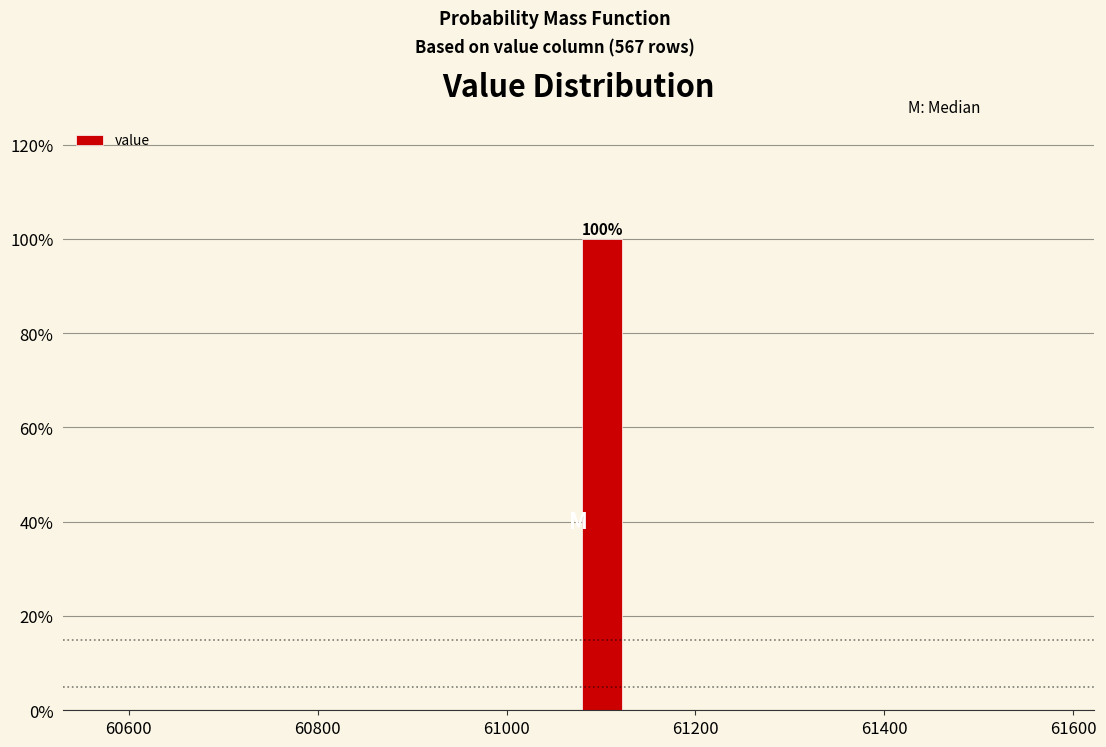

Read against the x-axis, roughly where is the centre of the tallest bar?

61100